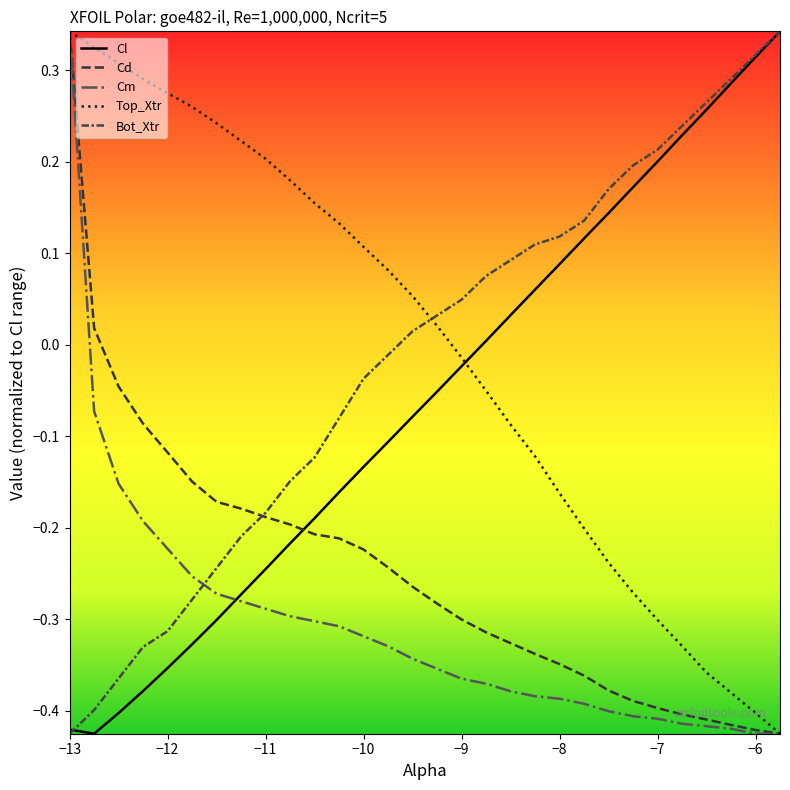

How many lines are shown in the chart?

5